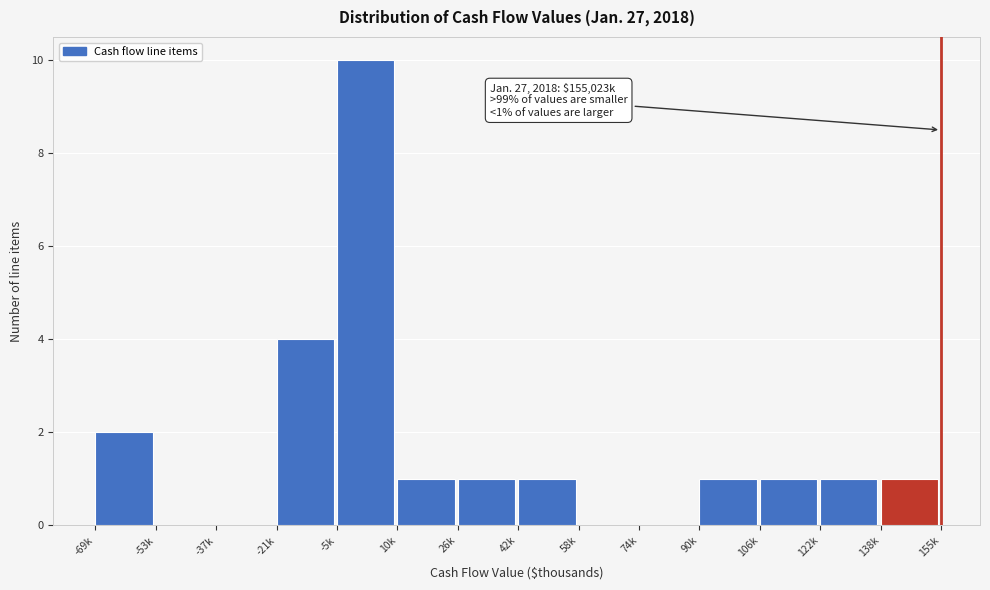

Reading left to right, list all the values displayed in this chart.

-69k=2	-53k=0	-37k=0	-21k=4	-5k=10	10k=1	26k=1	42k=1	58k=0	74k=0	90k=1	106k=1	122k=1	138k=1